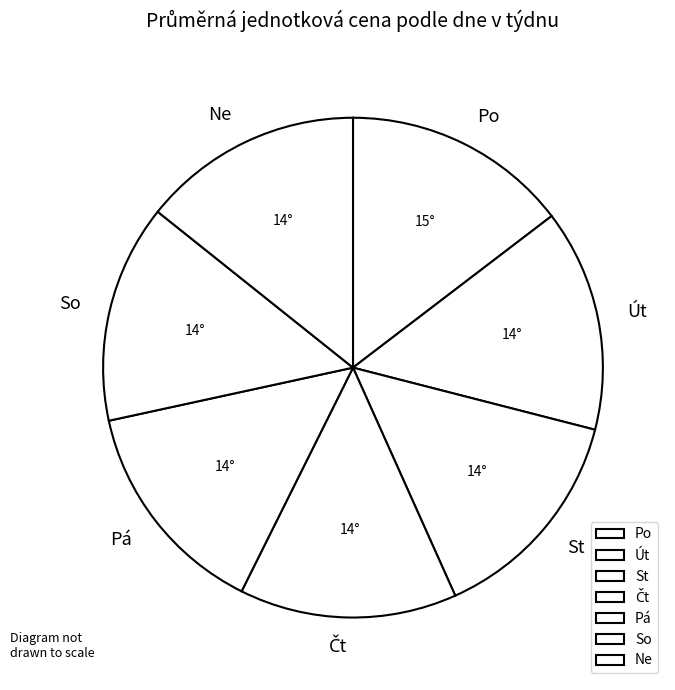

Approximately how many times larger is the value at Út compared to St?

1.0